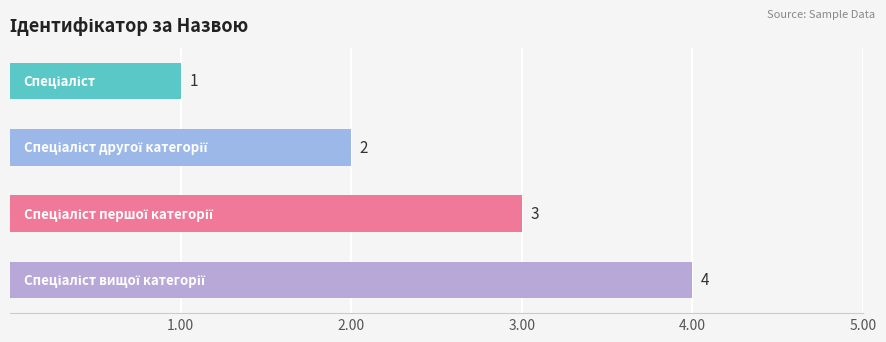

Where is the data nearest to the value 2?

1.0